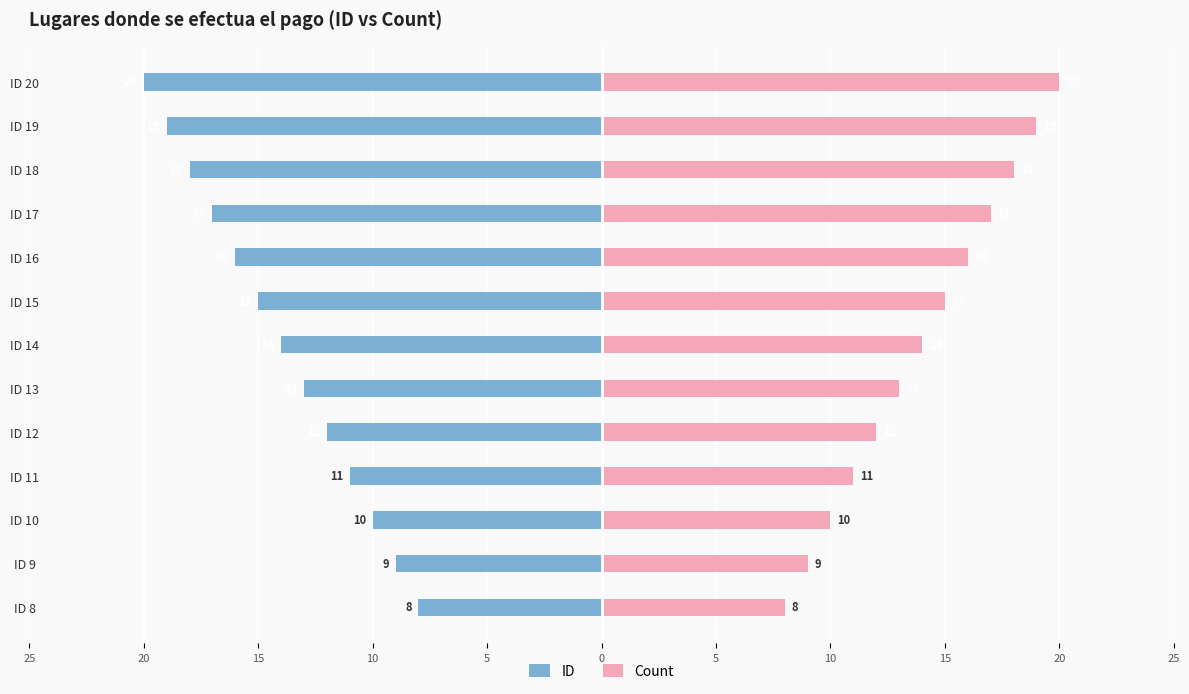

How many bars are there in total?

26